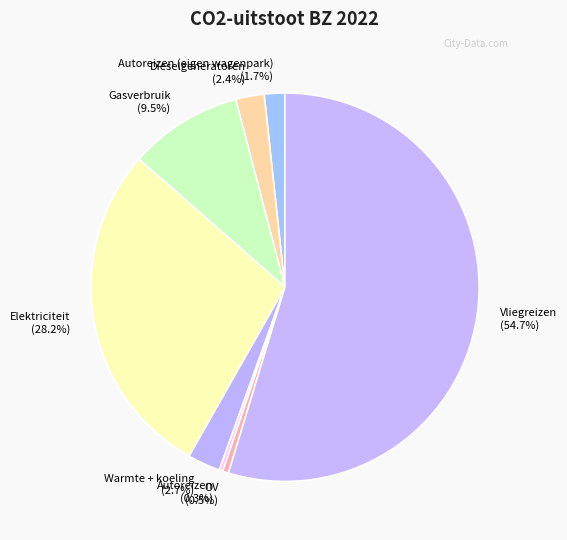

Between Vliegreizen and Dieselgeneratoren, which is larger?

Vliegreizen